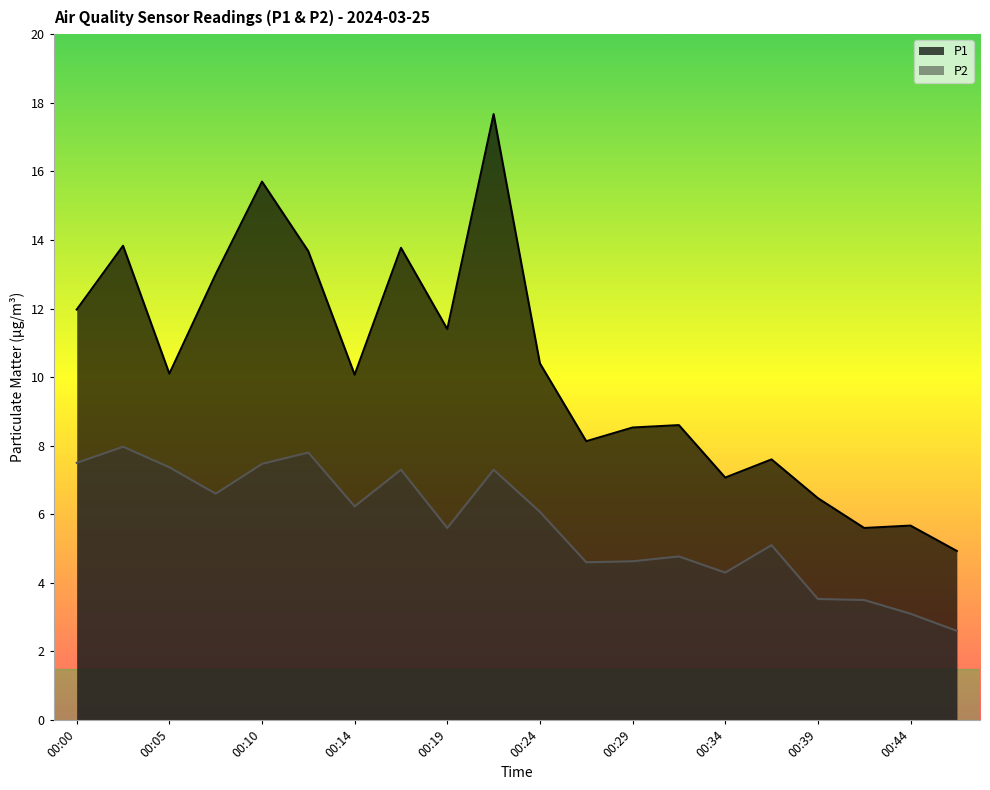

True or false: P1 has more than 0 points higher than both neighbors.

True